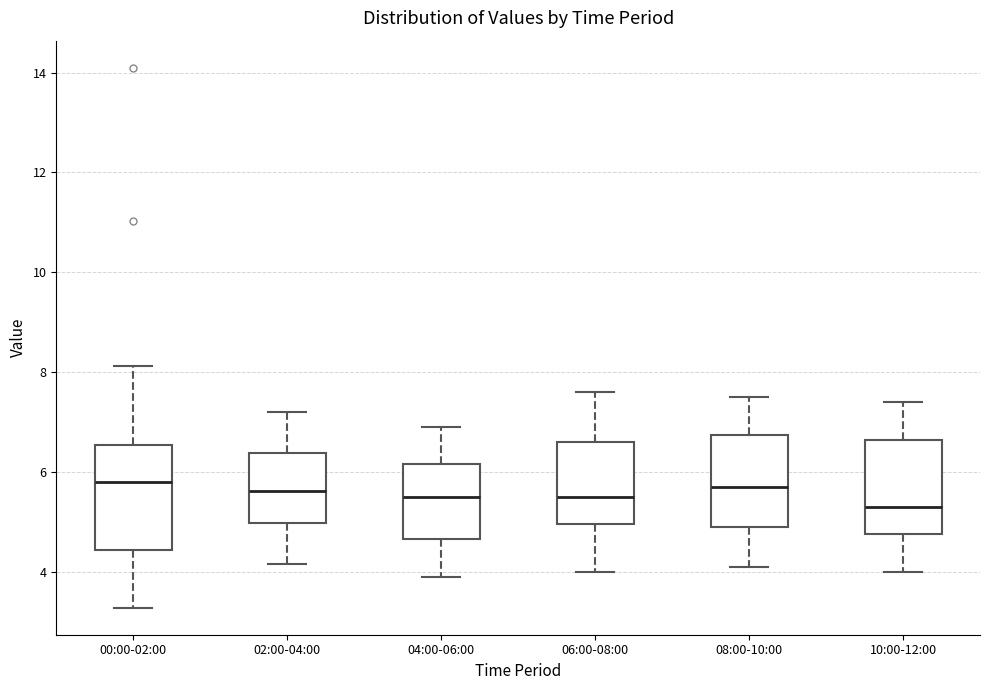

Comparing the boxes themselves (not the whiskers), which one is the tallest?

00:00-02:00